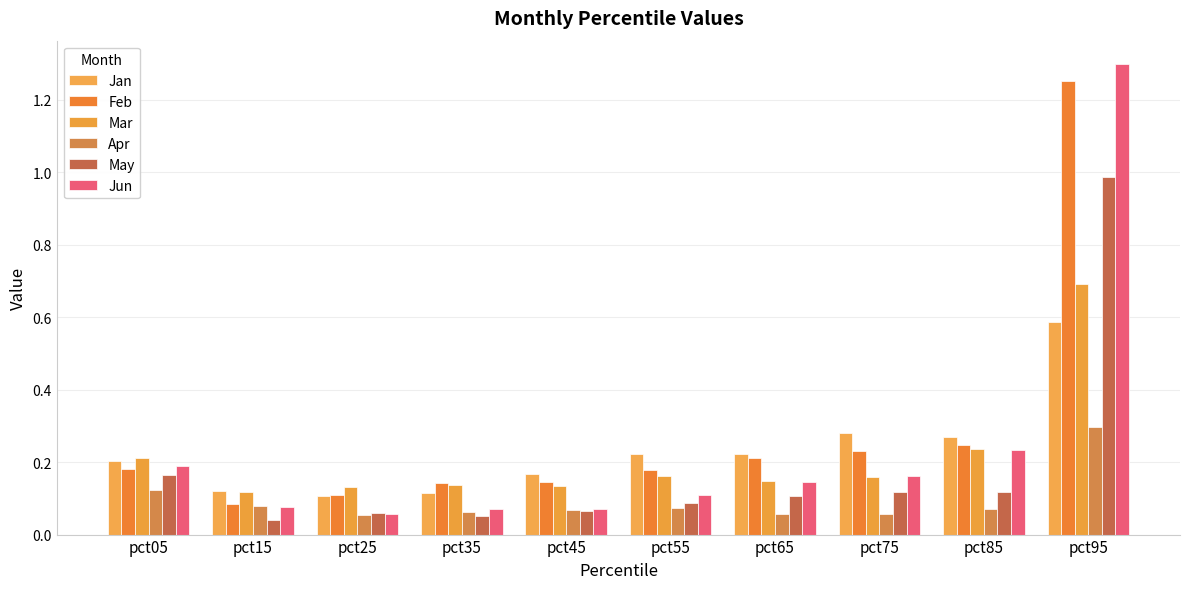

Which series has the widest spread of values?

Jun